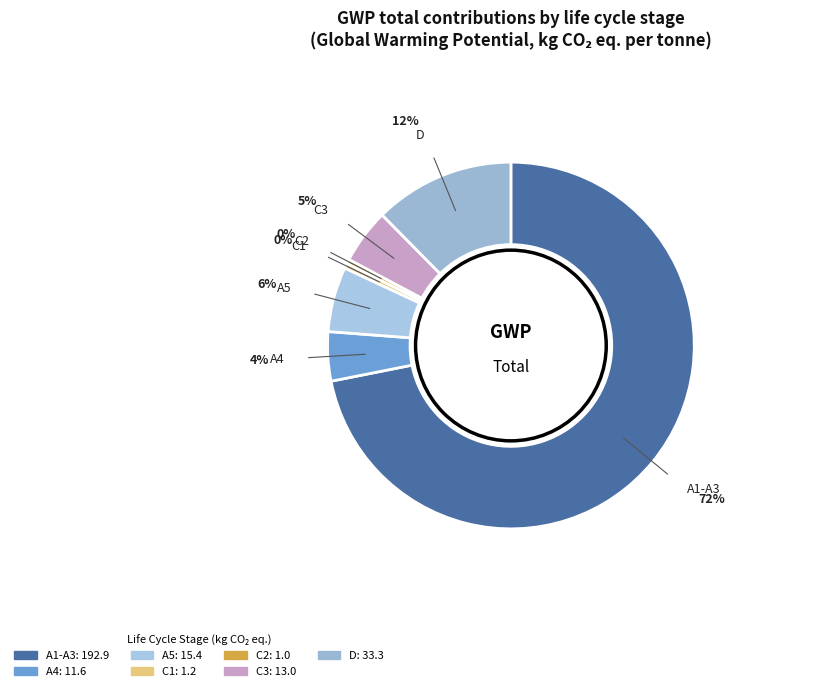

Between D and A5, which is larger?

D